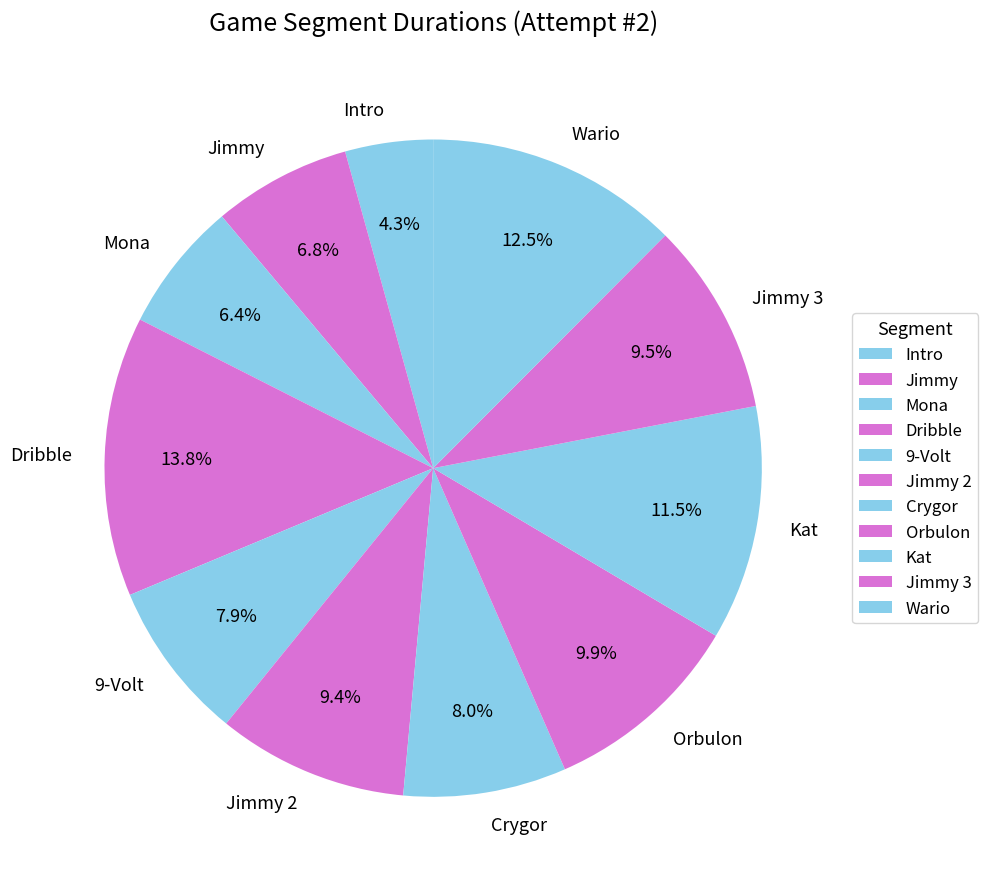

How many segments does this pie chart have?

11